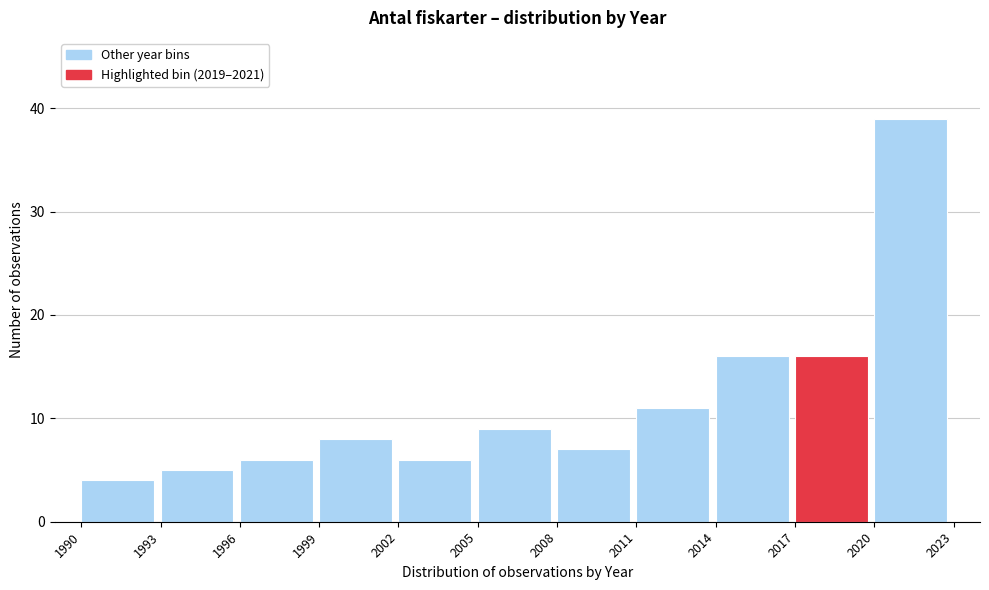

Reading left to right, list every bar in this chart as the range it spans on the x-axis followed by its height. The values are not printed on the chart, so give them approximately, as read against the axis.

1990 to 1993: 4
1993 to 1996: 5
1996 to 1999: 6
1999 to 2002: 8
2002 to 2005: 6
2005 to 2008: 9
2008 to 2011: 7
2011 to 2014: 11
2014 to 2017: 16
2017 to 2020: 16
2020 to 2023: 39